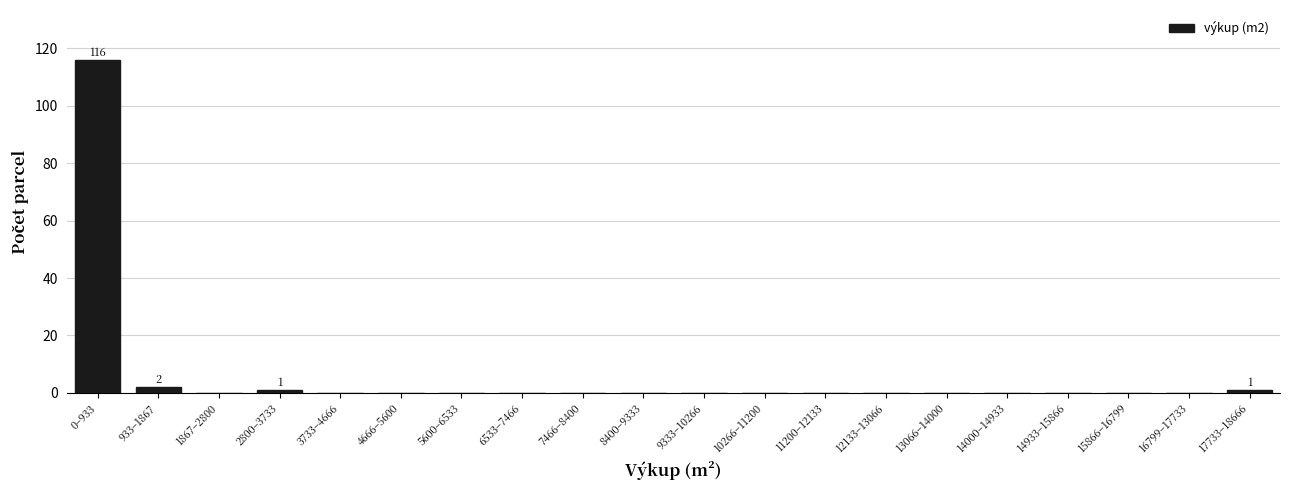

Reading left to right, transcribe all the data shown in this chart.

0–933=116	933–1867=2	1867–2800=0	2800–3733=1	3733–4666=0	4666–5600=0	5600–6533=0	6533–7466=0	7466–8400=0	8400–9333=0	9333–10266=0	10266–11200=0	11200–12133=0	12133–13066=0	13066–14000=0	14000–14933=0	14933–15866=0	15866–16799=0	16799–17733=0	17733–18666=1